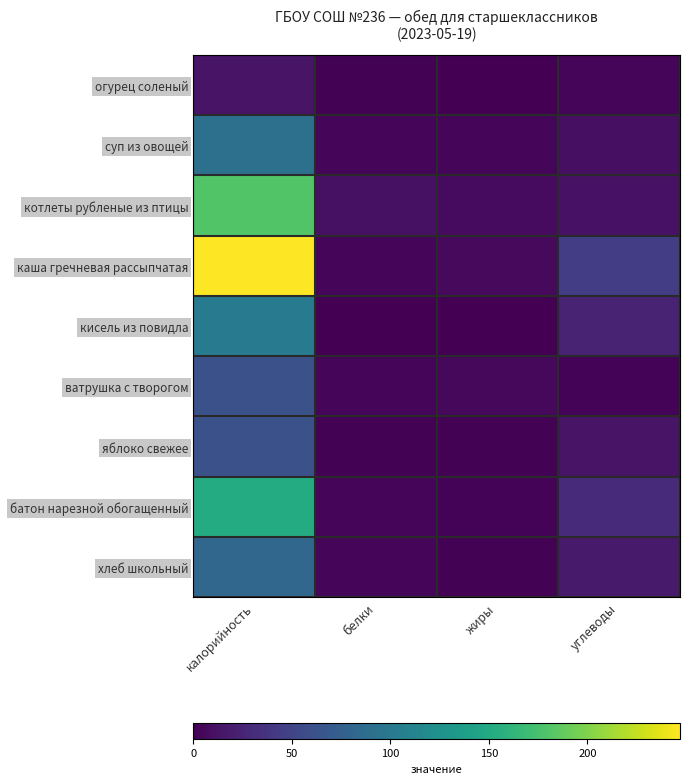

What is the total value across all series at белки?

32